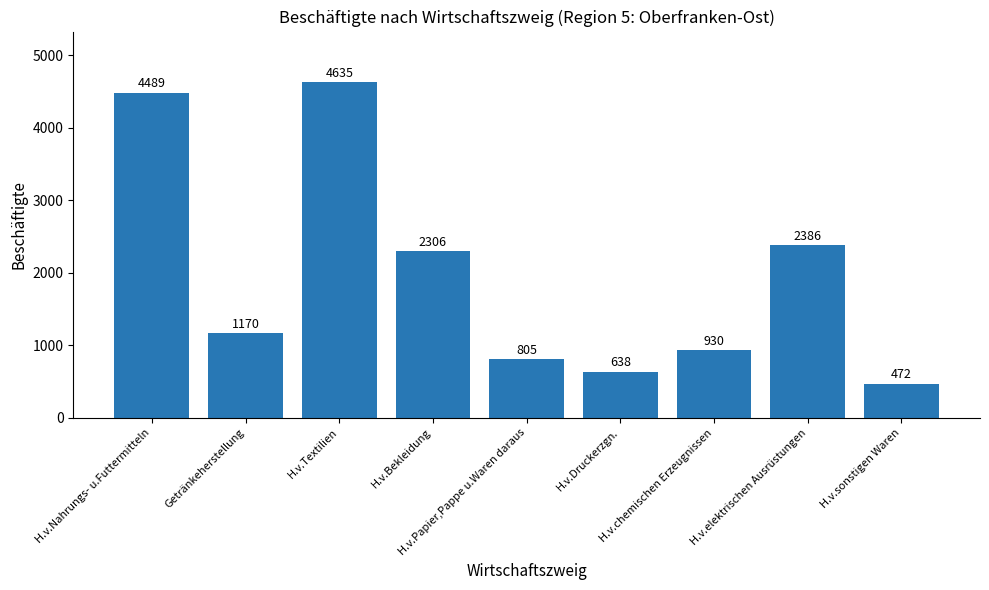

Rank the categories by value from highest to lowest.

H.v.Textilien, H.v.Nahrungs- u.Futtermitteln, H.v.elektrischen Ausrüstungen, H.v.Bekleidung, Getränkeherstellung, H.v.chemischen Erzeugnissen, H.v.Papier,Pappe u.Waren daraus, H.v.Druckerzgn., H.v.sonstigen Waren